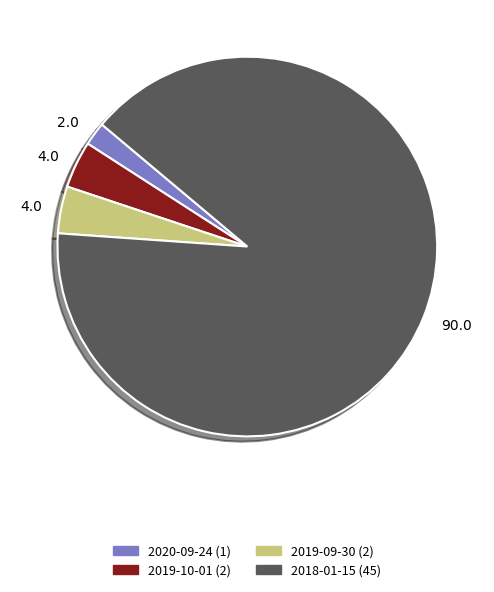

Is there any slice that represents more than half of the pie?

Yes